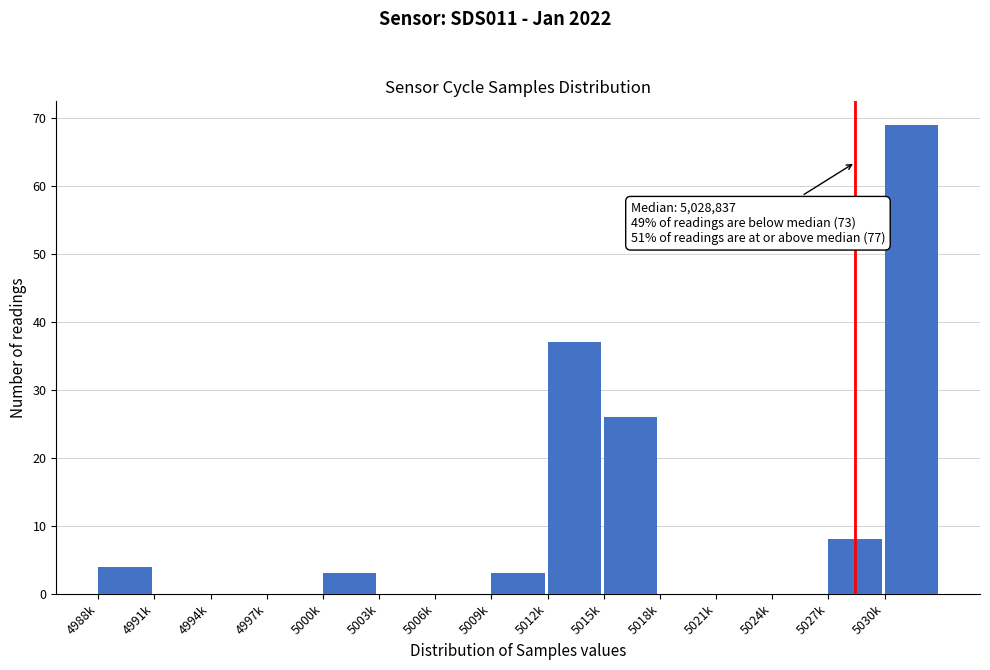

Reading right to left, list all the values displayed in this chart.

5030k=69	5027k=8	5024k=0	5021k=0	5018k=0	5015k=26	5012k=37	5009k=3	5006k=0	5003k=0	5000k=3	4997k=0	4994k=0	4991k=0	4988k=4